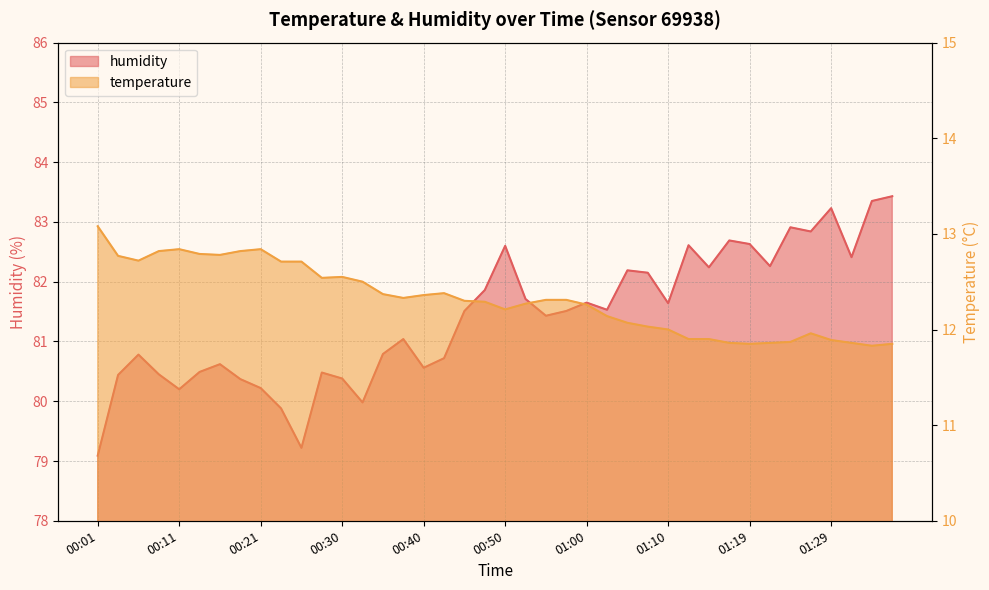

Rank the series at 01:29 from lowest to highest value.

temperature, humidity